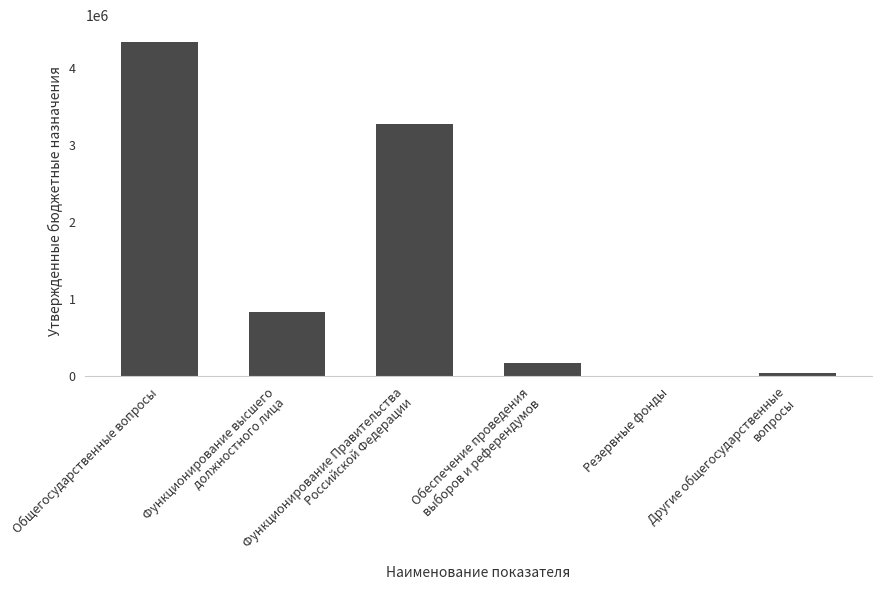

What is the sum of all values?

8669700